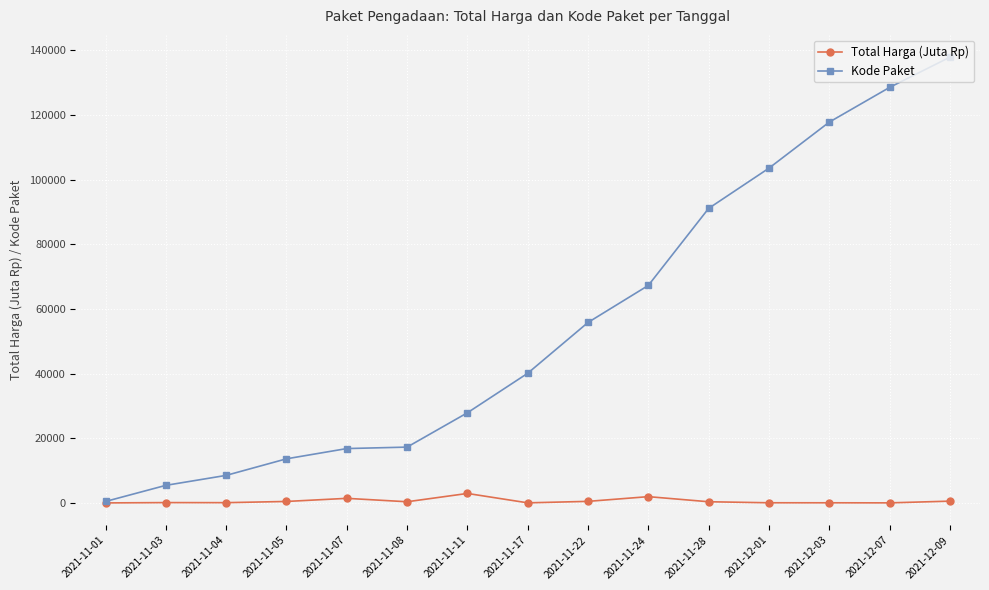

What is the greatest value displayed?

137876.0